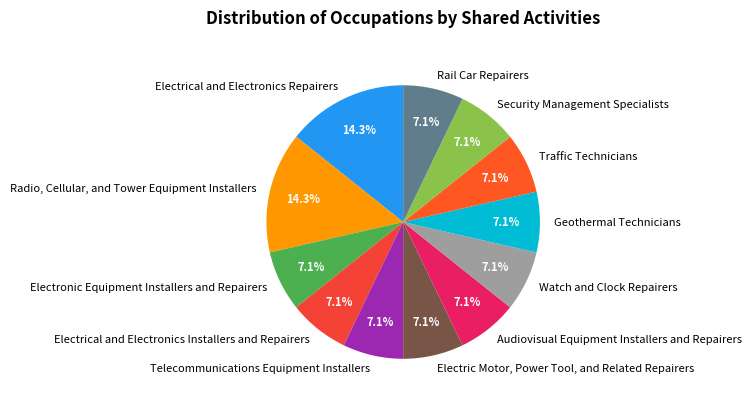

How many slices are in this pie chart?

12